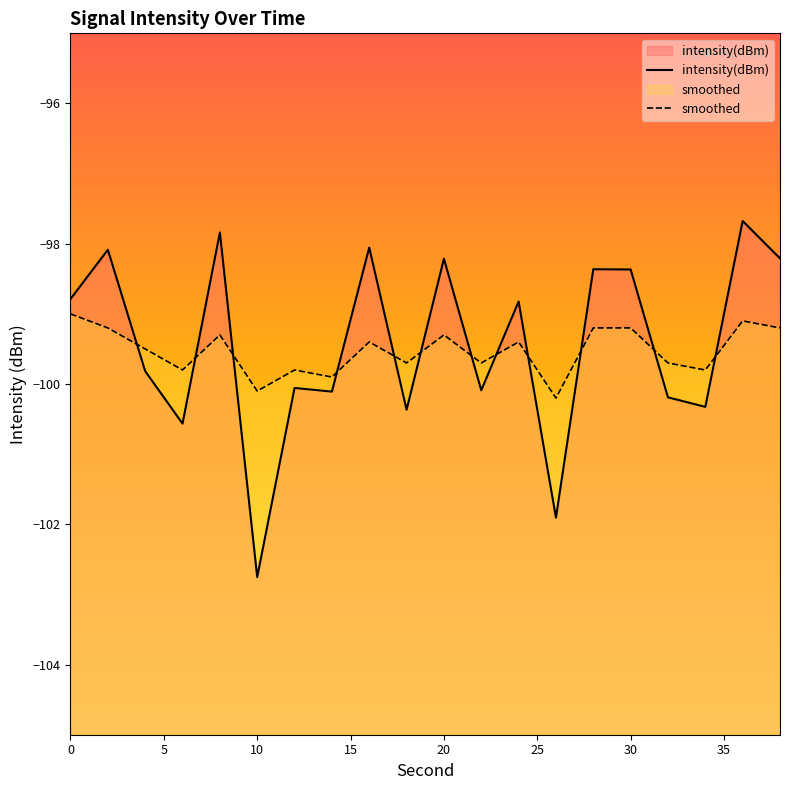

Is this an area chart (filled region under the line)?

No